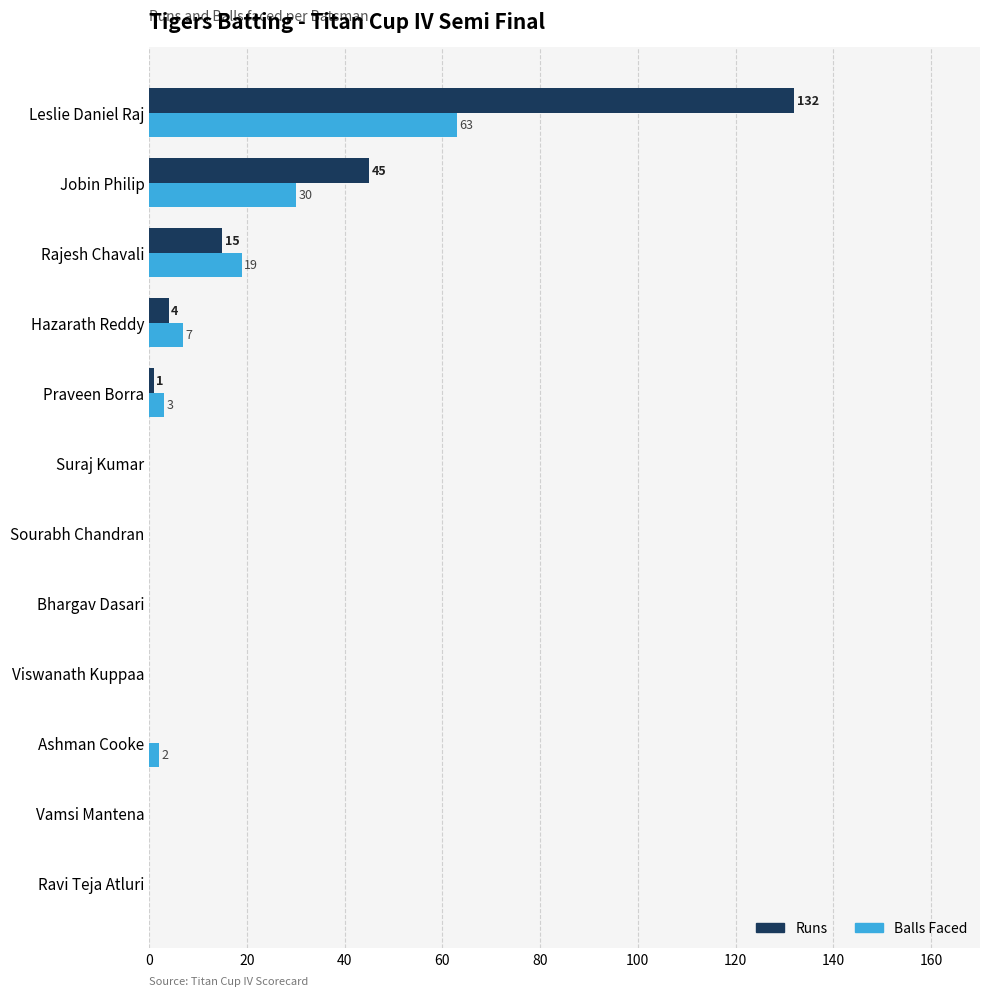

Where is Runs nearest to the value 66?

Jobin Philip